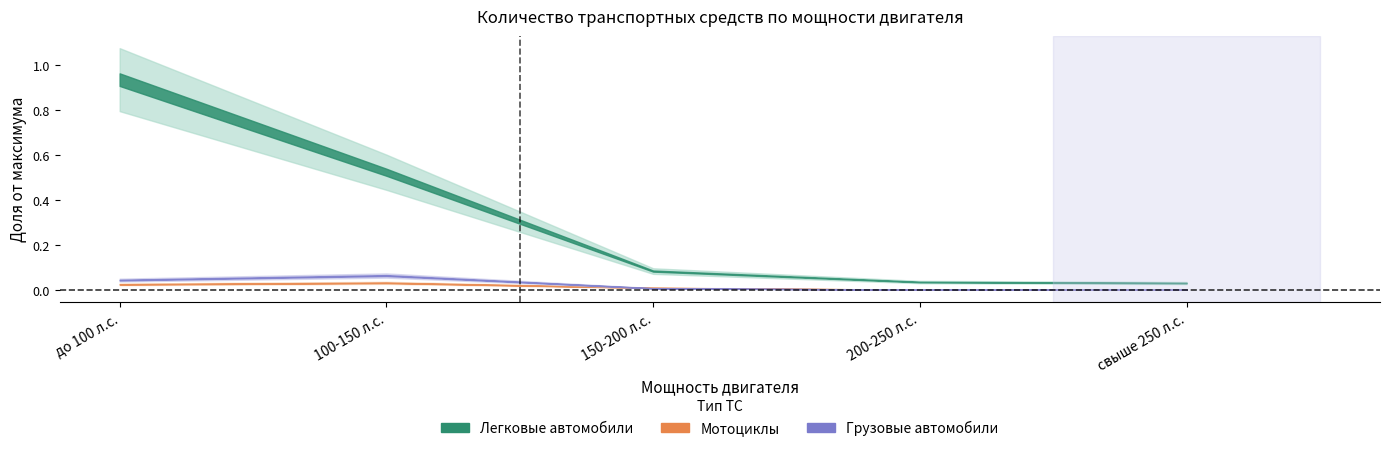

True or false: Легковые автомобили and Мотоциклы cross at least once.

False